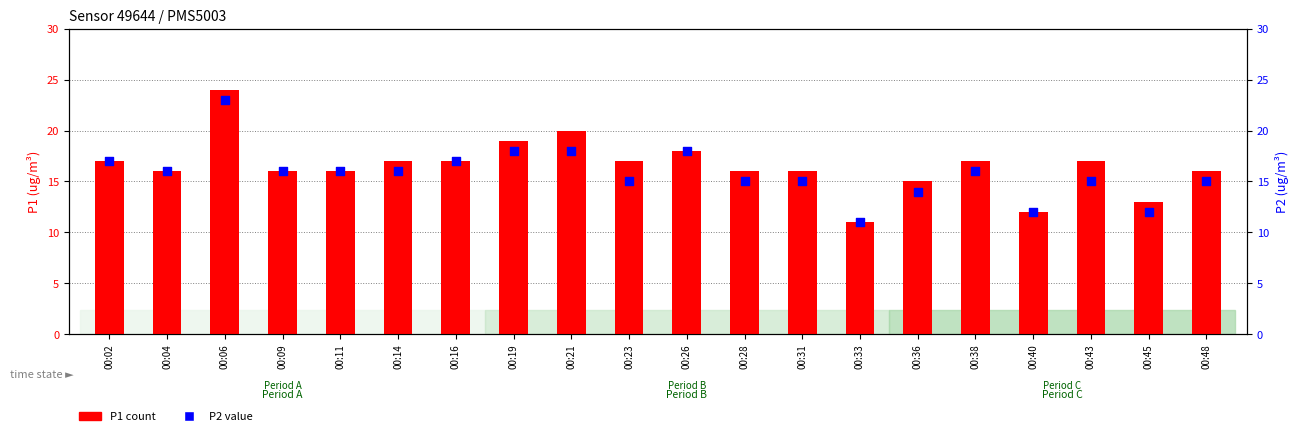

What is the total value across all series at 00:06?

47